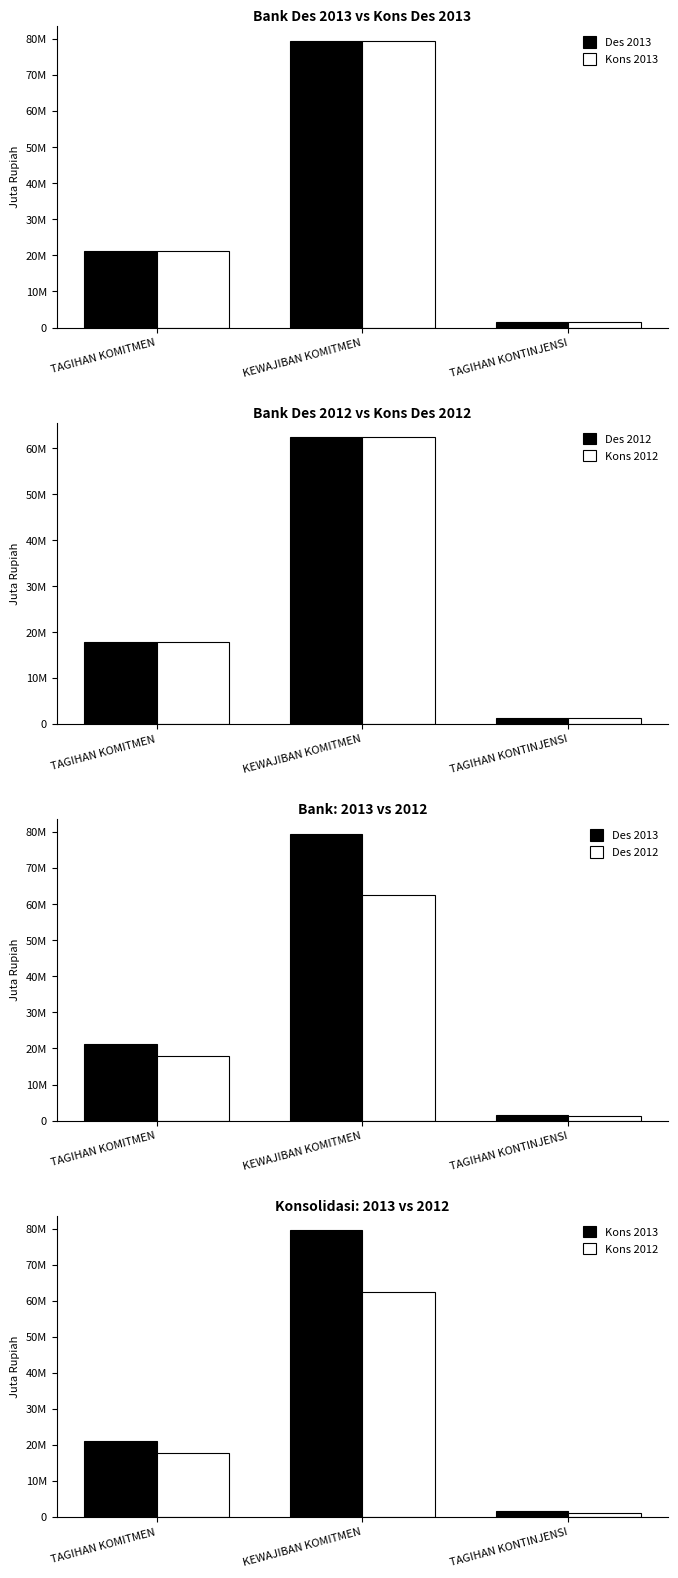

At which label does Des 2013 first exceed 21216730?

KEWAJIBAN KOMITMEN